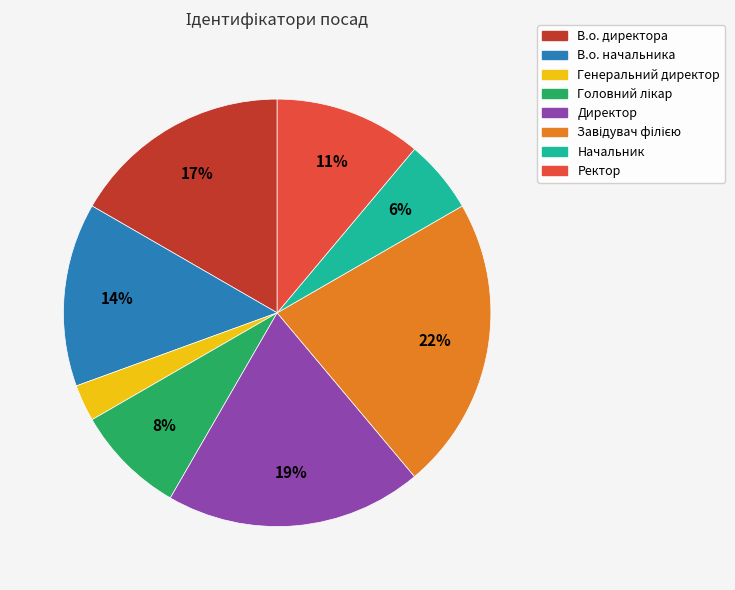

What is the smallest slice in the pie chart?

Генеральний директор